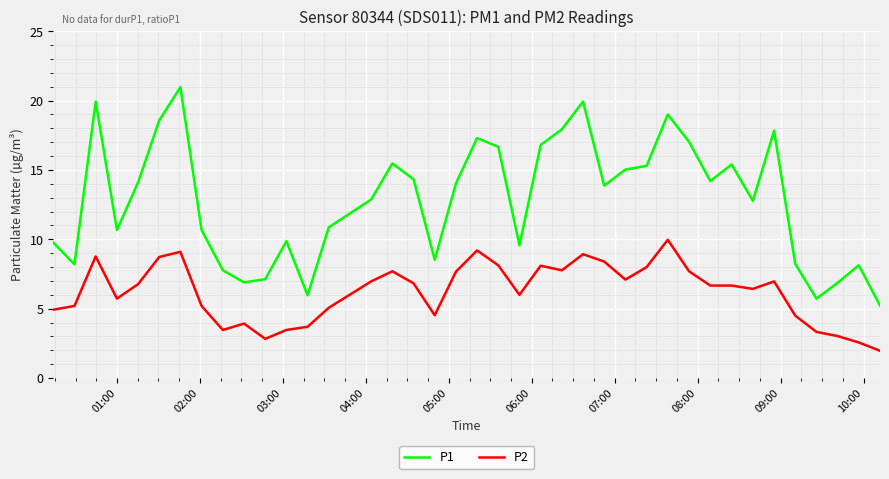

What is the smallest value displayed?

2.0